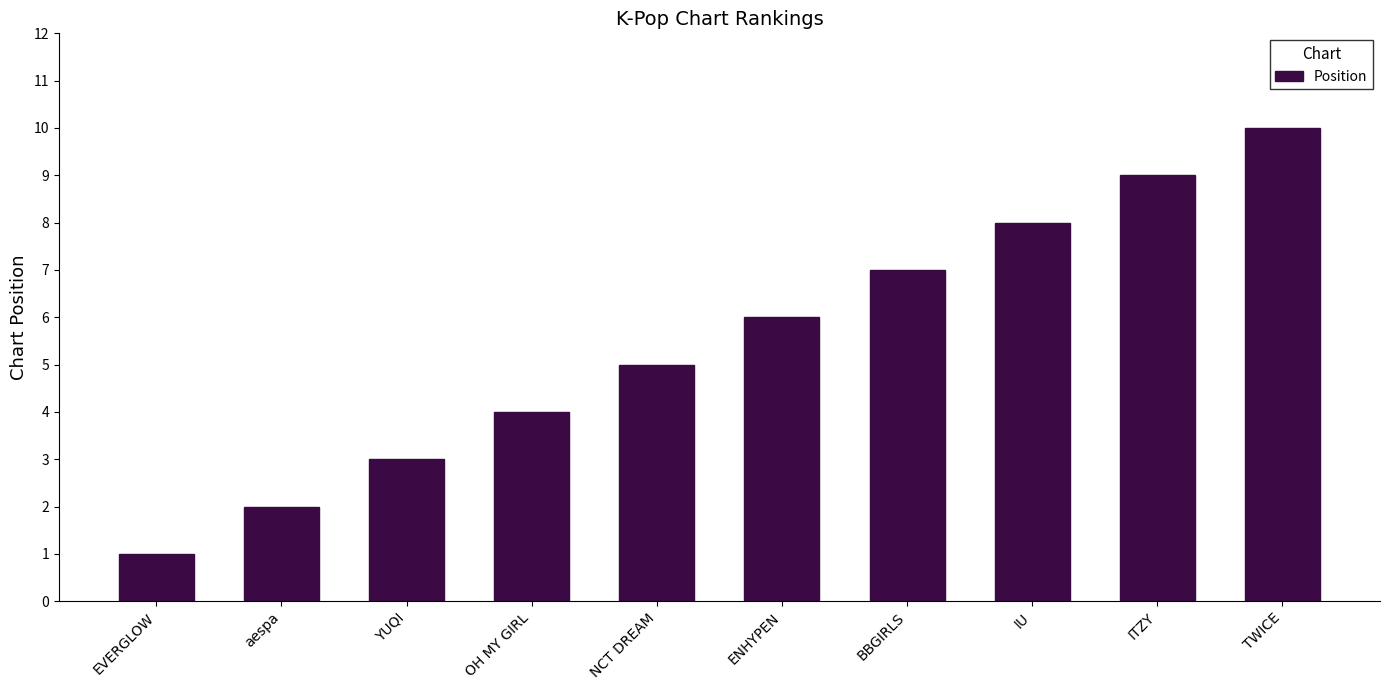

At which label is the value closest to 5?

NCT DREAM